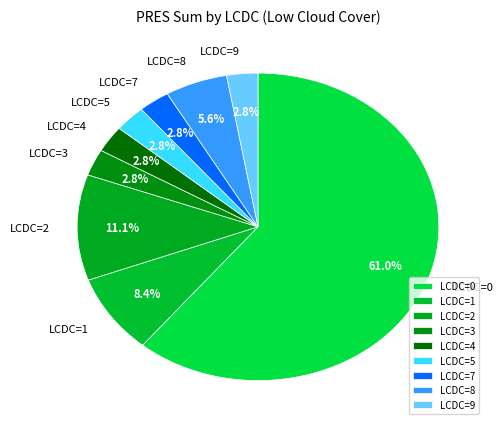

Is the sum of LCDC=4 and LCDC=9 greater than half?

No